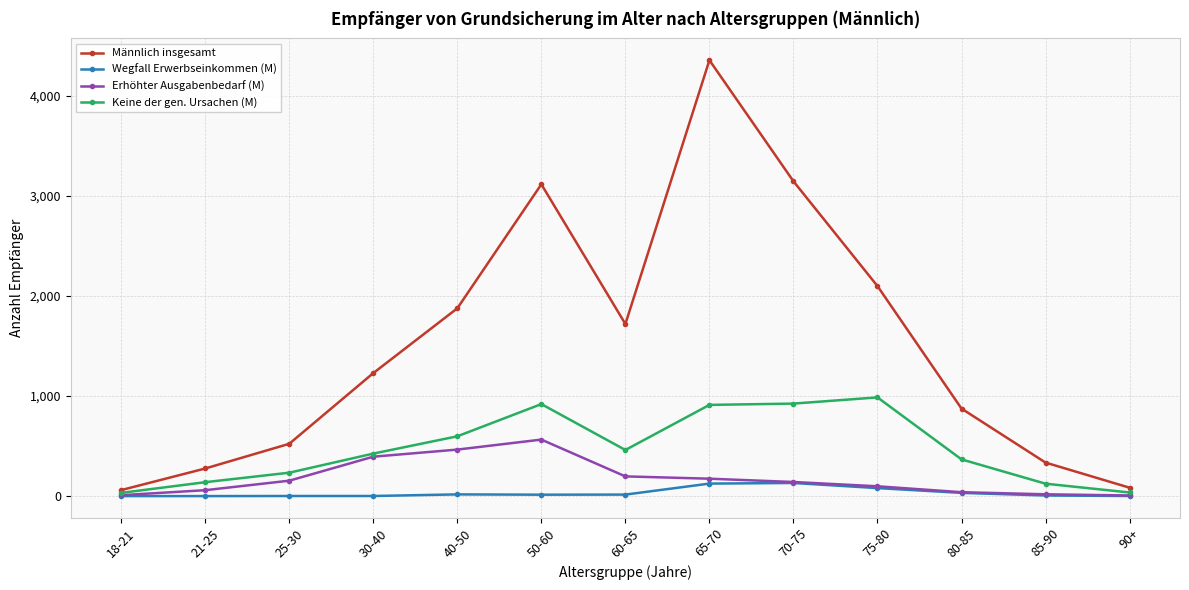

Read the Erhöhter Ausgabenbedarf (M) value at 40-50, to the nearest 50.

450